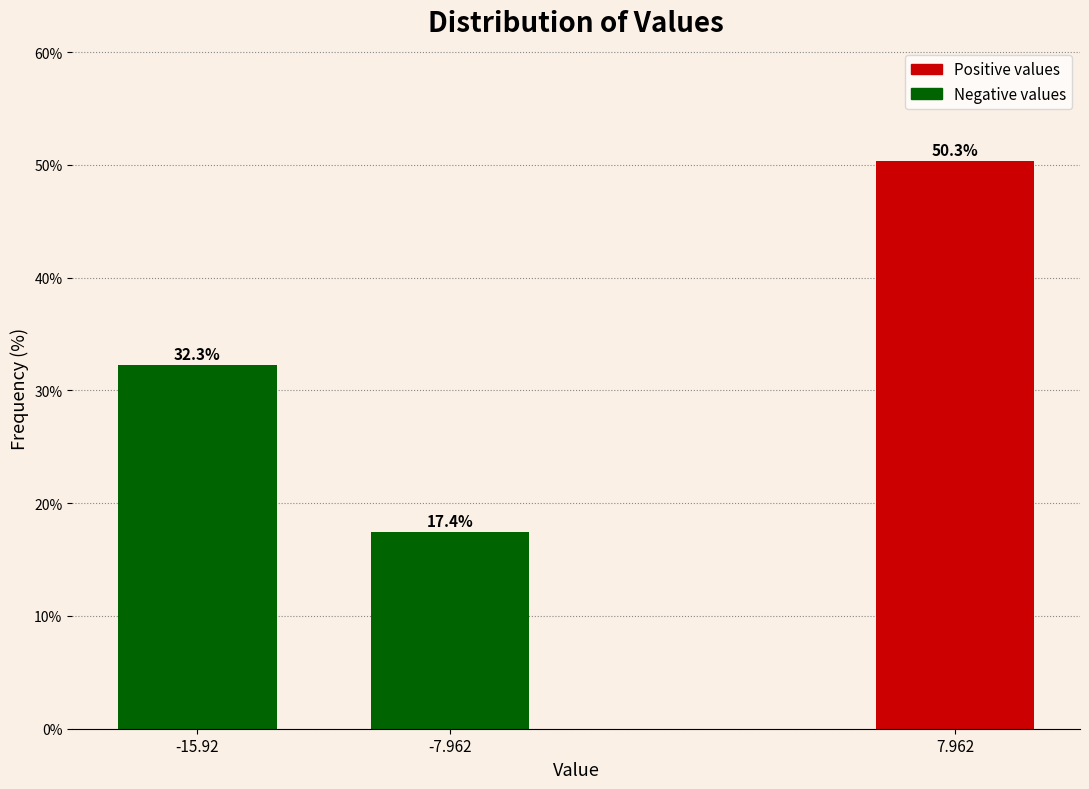

Reading left to right, what are all the values shown in this chart?

-15.92=32.3	-7.962=17.4	7.962=50.3